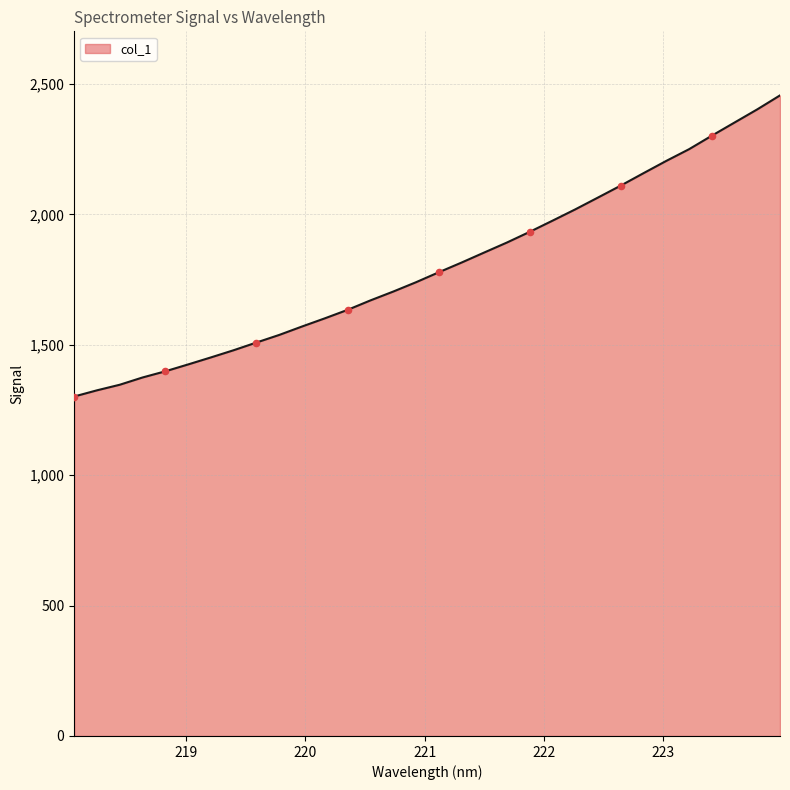

What is the greatest value displayed?

2455.9